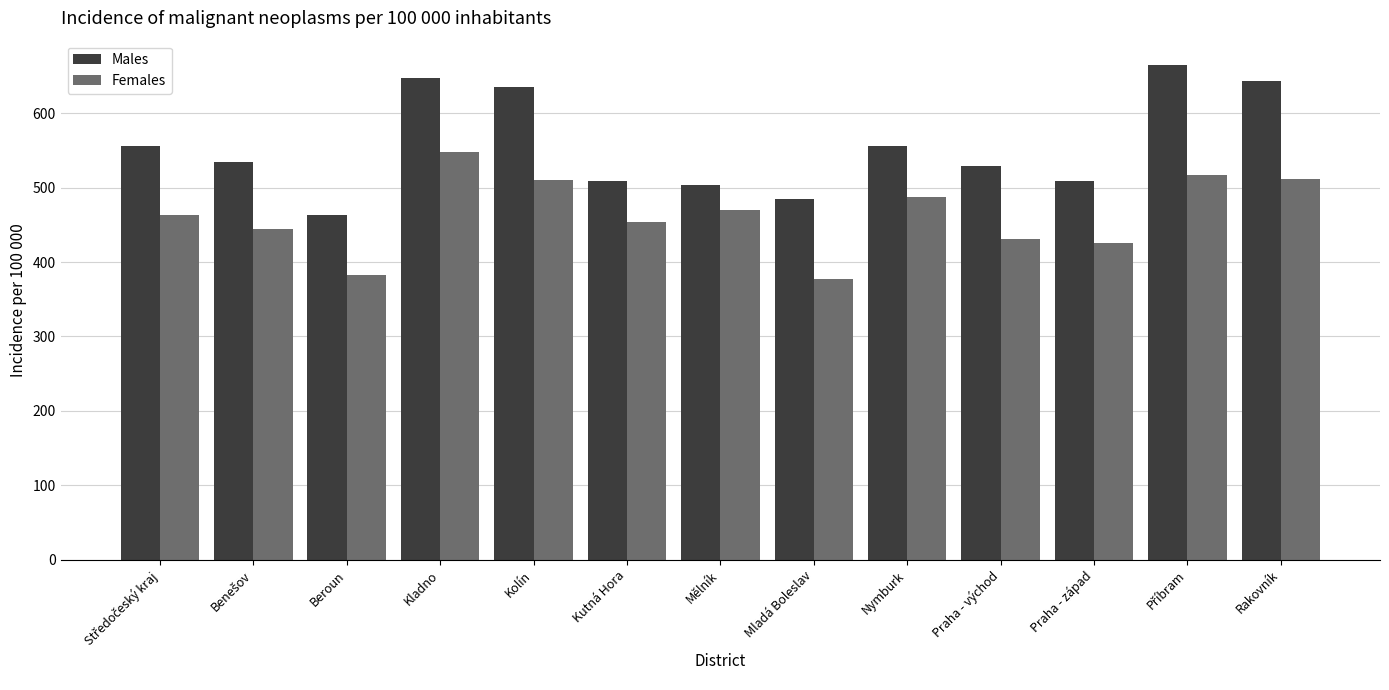

At which label does Males reach its minimum?

Beroun